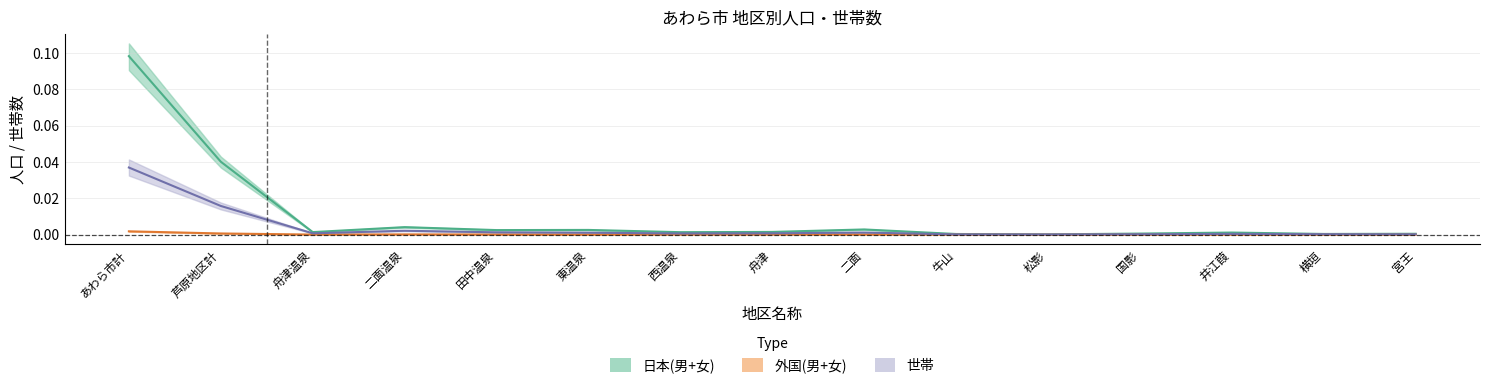

How many lines are shown in the chart?

3